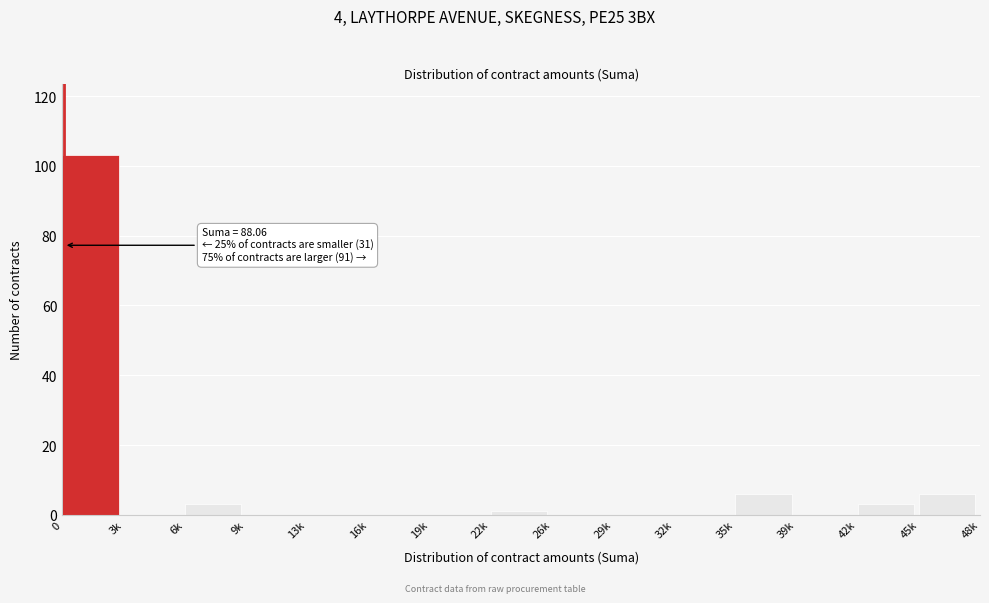

Reading left to right, what are all the values shown in this chart?

0=103	3k=0	6k=3	9k=0	13k=0	16k=0	19k=0	22k=1	26k=0	29k=0	32k=0	35k=6	39k=0	42k=3	45k=6